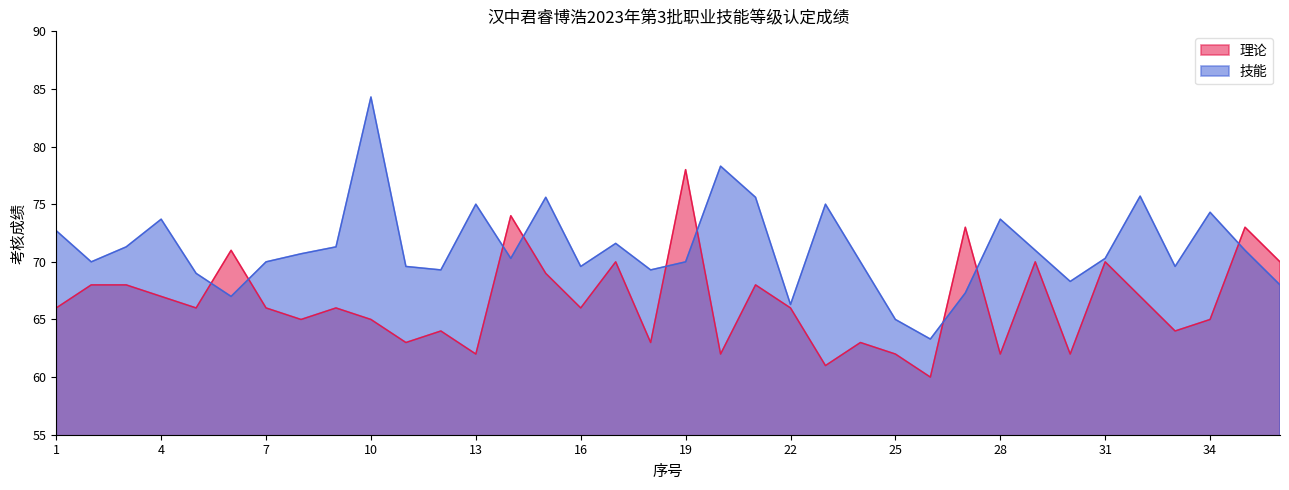

Which series changed the most between 8 and 26?

技能